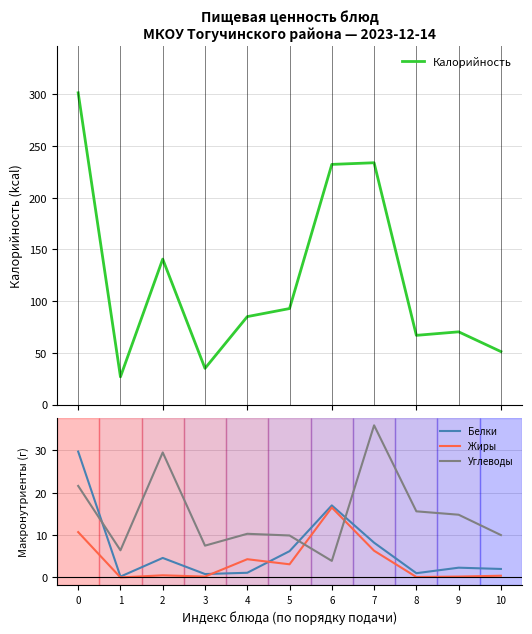

Rank the series at 5 from lowest to highest value.

Жиры, Белки, Углеводы, Калорийность